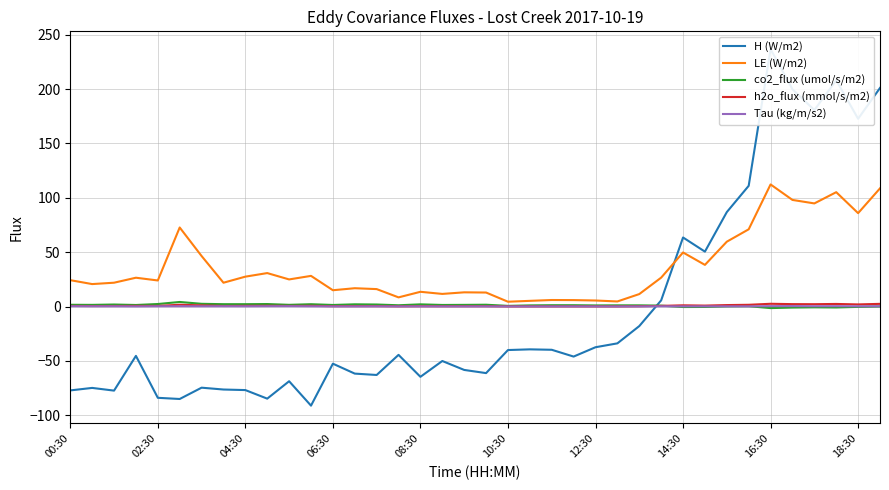

Reading right to left, transcribe all the data shown in this chart.

H (W/m2): 201.1	172.7	208.1	180.7	199.8	236.8	111.0	86.9	50.5	63.5	5.7	-18.0	-33.9	-37.5	-46.0	-39.8	-39.4	-40.0	-61.2	-58.3	-50.1	-64.7	-44.5	-63.0	-61.7	-52.6	-91.2	-68.7	-84.7	-76.9	-76.3	-74.7	-85.1	-84.0	-45.4	-77.4	-74.9	-77.2
LE (W/m2): 108.7	85.9	105.2	94.8	98.1	112.3	71.0	59.6	38.3	49.7	26.6	11.4	4.7	5.5	5.9	6.0	5.2	4.4	12.9	13.1	11.6	13.6	8.4	16.0	16.8	15.0	28.2	24.9	30.8	27.5	21.9	46.5	72.7	24.0	26.5	21.9	20.6	24.2
co2_flux (umol/s/m2): 0.0	-0.3	-0.9	-0.7	-0.9	-1.4	0.3	0.1	-0.4	-0.5	0.8	1.1	1.1	1.0	1.2	1.2	1.0	0.6	1.6	1.5	1.4	2.0	1.2	1.8	2.0	1.4	2.1	1.6	2.3	2.1	2.2	2.5	4.2	2.3	1.4	1.8	1.5	1.6
h2o_flux (mmol/s/m2): 2.5	1.9	2.4	2.1	2.2	2.5	1.6	1.3	0.9	1.1	0.6	0.3	0.1	0.1	0.1	0.1	0.1	0.1	0.3	0.3	0.3	0.3	0.2	0.4	0.4	0.3	0.6	0.6	0.7	0.6	0.5	1.0	1.6	0.5	0.6	0.5	0.5	0.5
Tau (kg/m/s2): 0.2	0.2	0.3	0.3	0.4	0.3	0.2	0.2	0.2	0.2	0.2	0.1	0.1	0.1	0.1	0.1	0.1	0.1	0.1	0.1	0.1	0.1	0.1	0.2	0.1	0.1	0.2	0.3	0.3	0.2	0.3	0.2	0.3	0.2	0.1	0.2	0.2	0.3